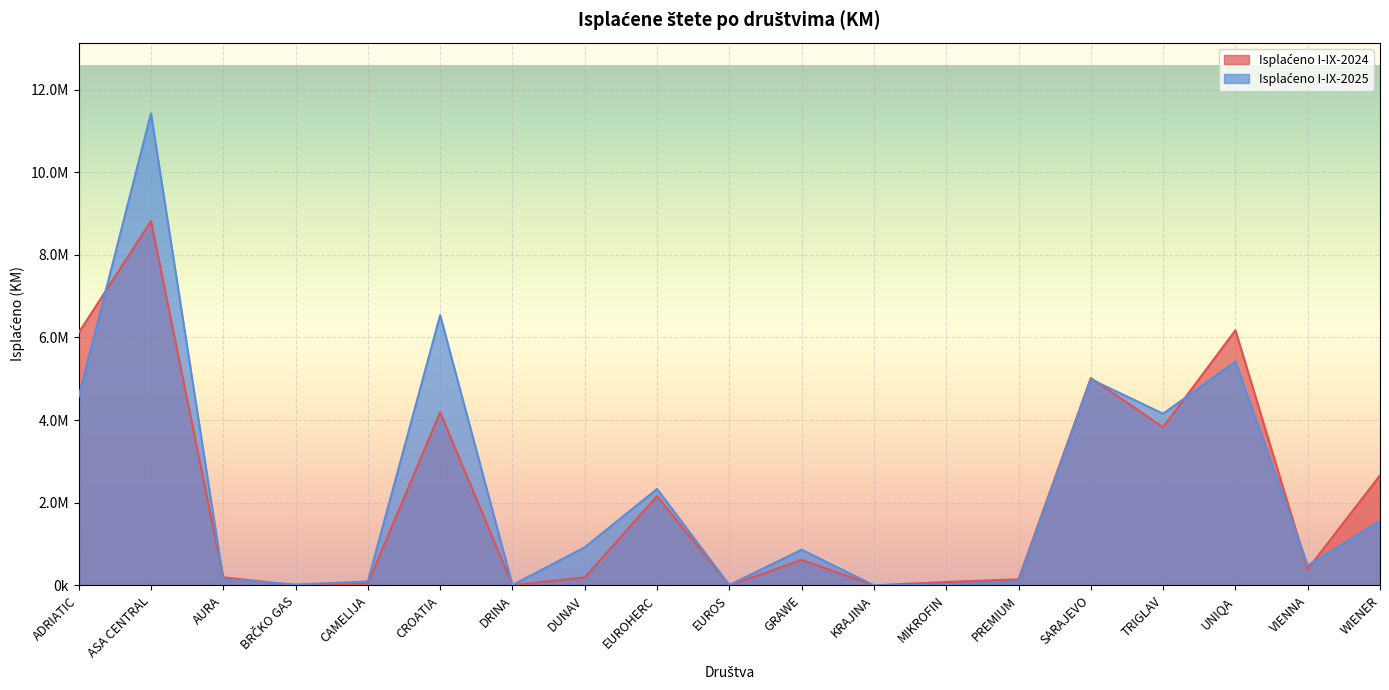

True or false: Isplaćeno I-IX-2024 has more than 2 points higher than both neighbors.

True